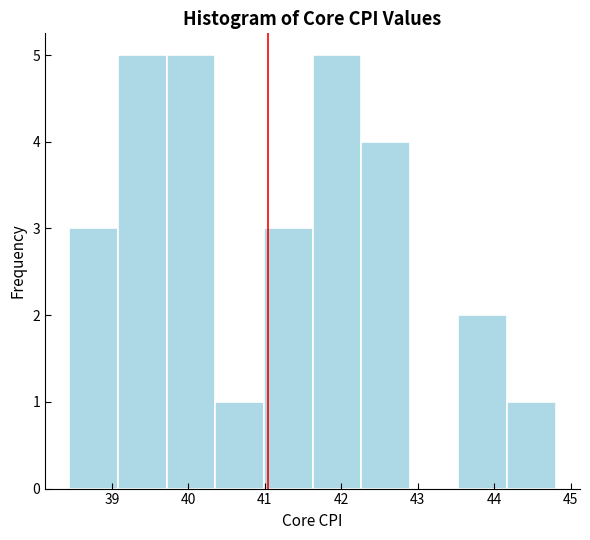

Reading left to right, list every bar in this chart as the range it spans on the x-axis followed by its height. Neither the bar edges nor the heights are printed on the chart, so give them approximately, as read against the axes.

38.4 to 39.1: 3
39.1 to 39.7: 5
39.7 to 40.4: 5
40.4 to 41.0: 1
41.0 to 41.6: 3
41.6 to 42.3: 5
42.3 to 42.9: 4
42.9 to 43.5: 0
43.5 to 44.2: 2
44.2 to 44.8: 1